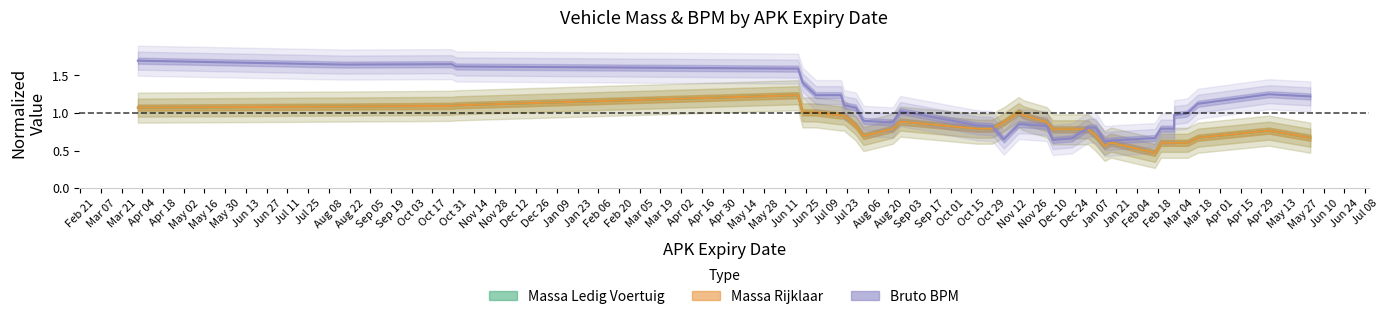

Which series ends up on top after the final intersection of Bruto BPM and Massa Rijklaar?

Bruto BPM